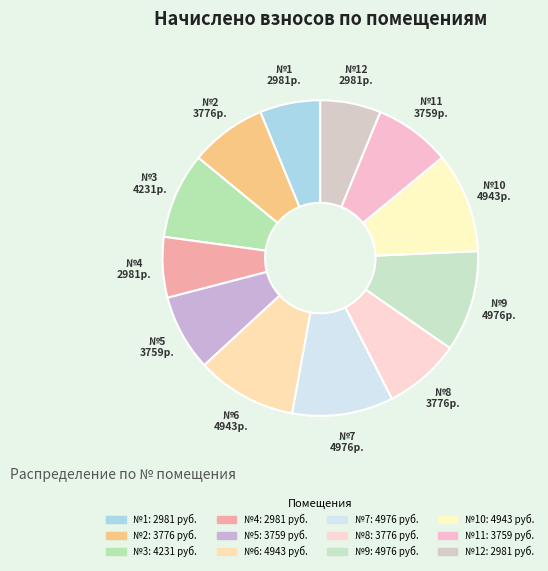

How many slices are in this pie chart?

12